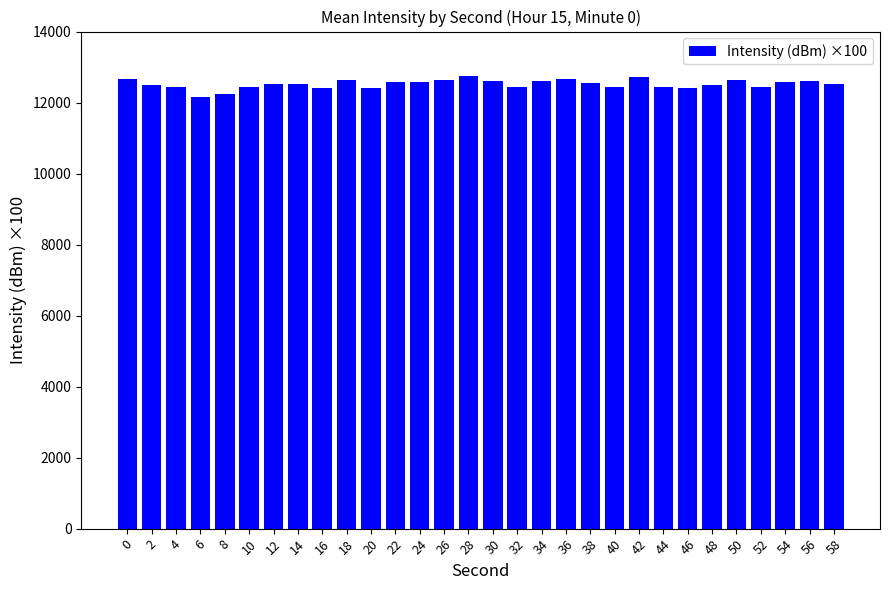

How many data points does each series have?

30